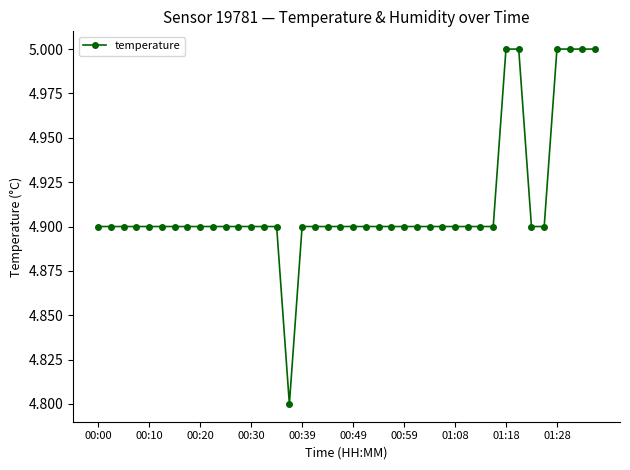

What is the difference between the maximum and second lowest values?

0.1